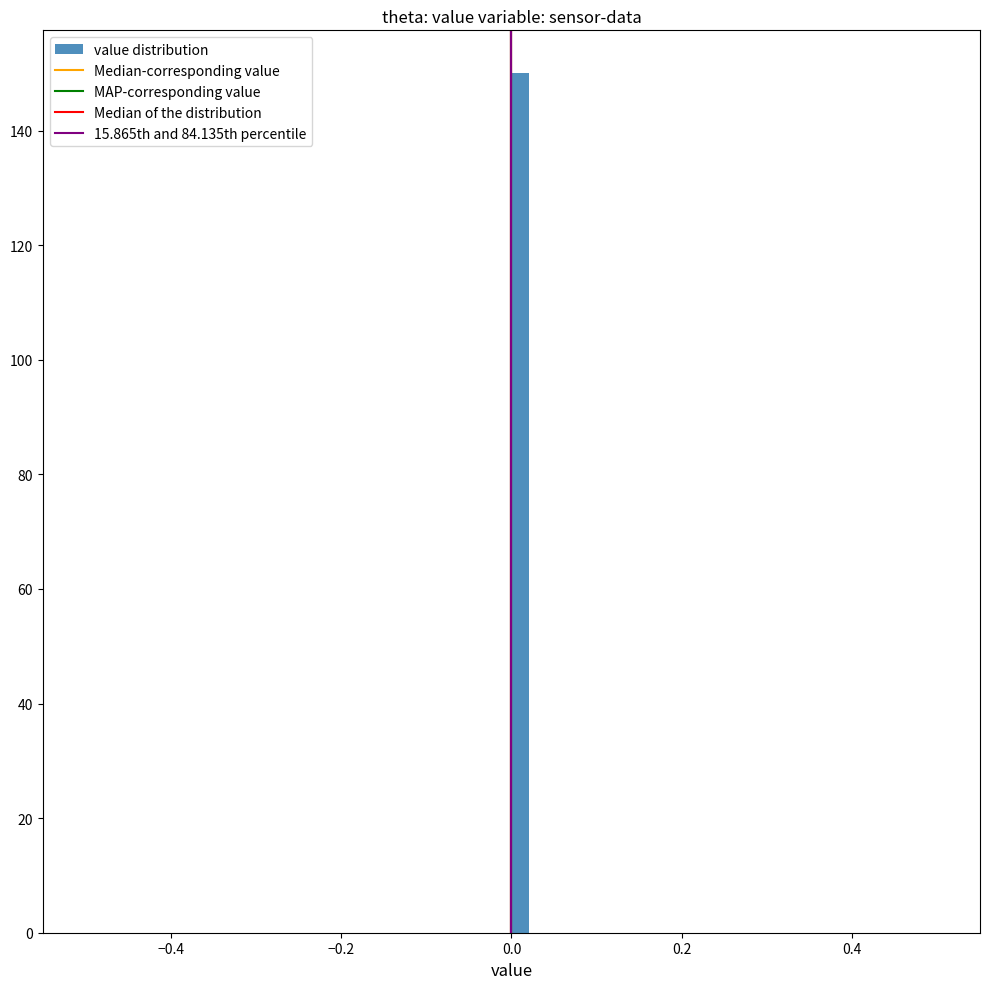

Read against the x-axis, roughly where is the centre of the tallest bar?

0.02